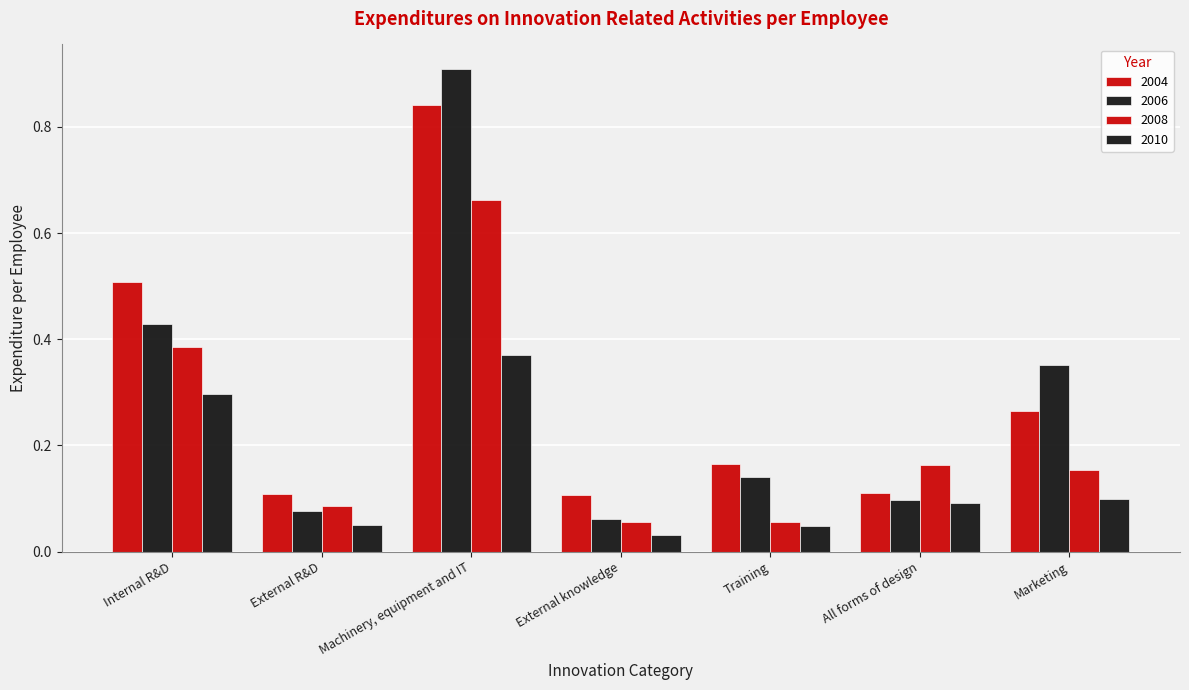

List the series in order of their peak value, highest first.

2006, 2004, 2008, 2010